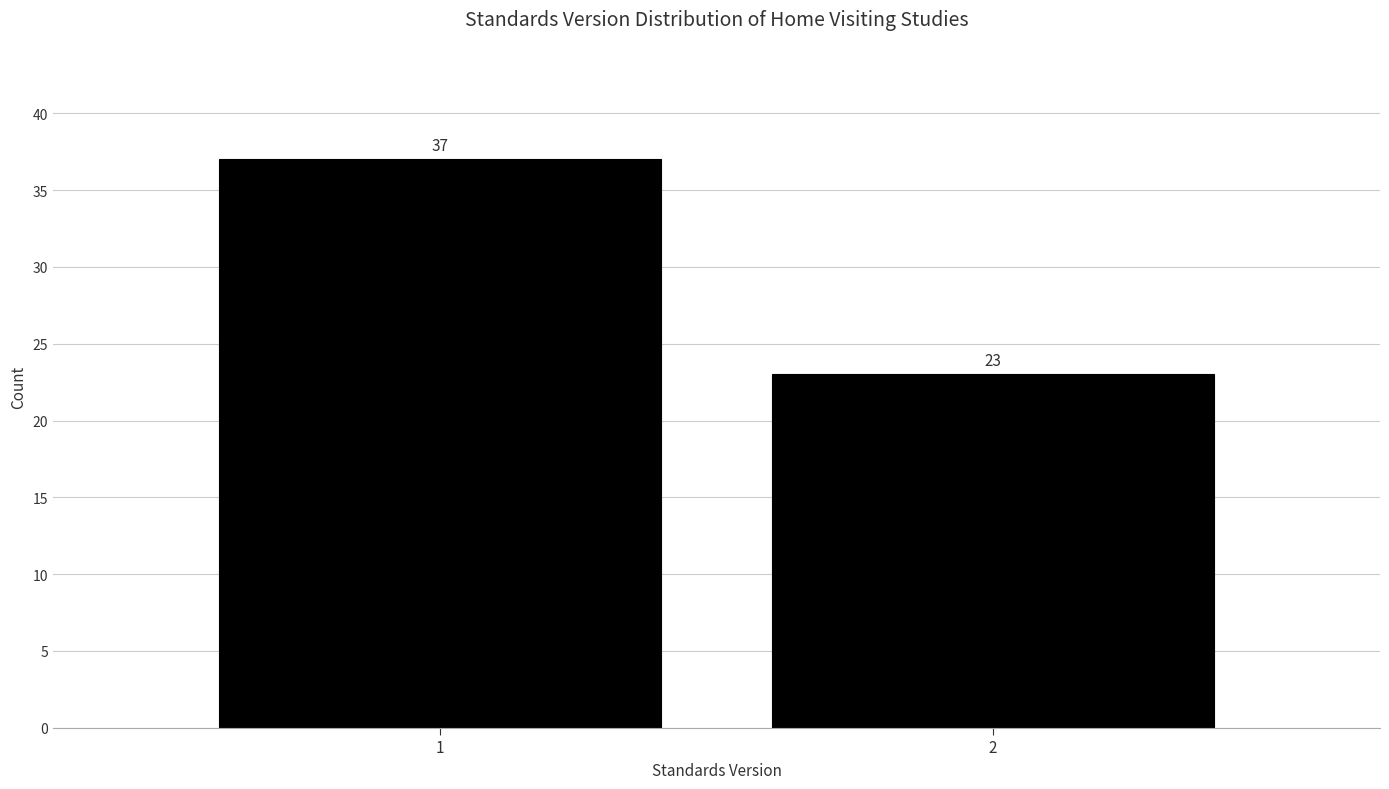

Reading left to right, transcribe all the data shown in this chart.

1=37	2=23